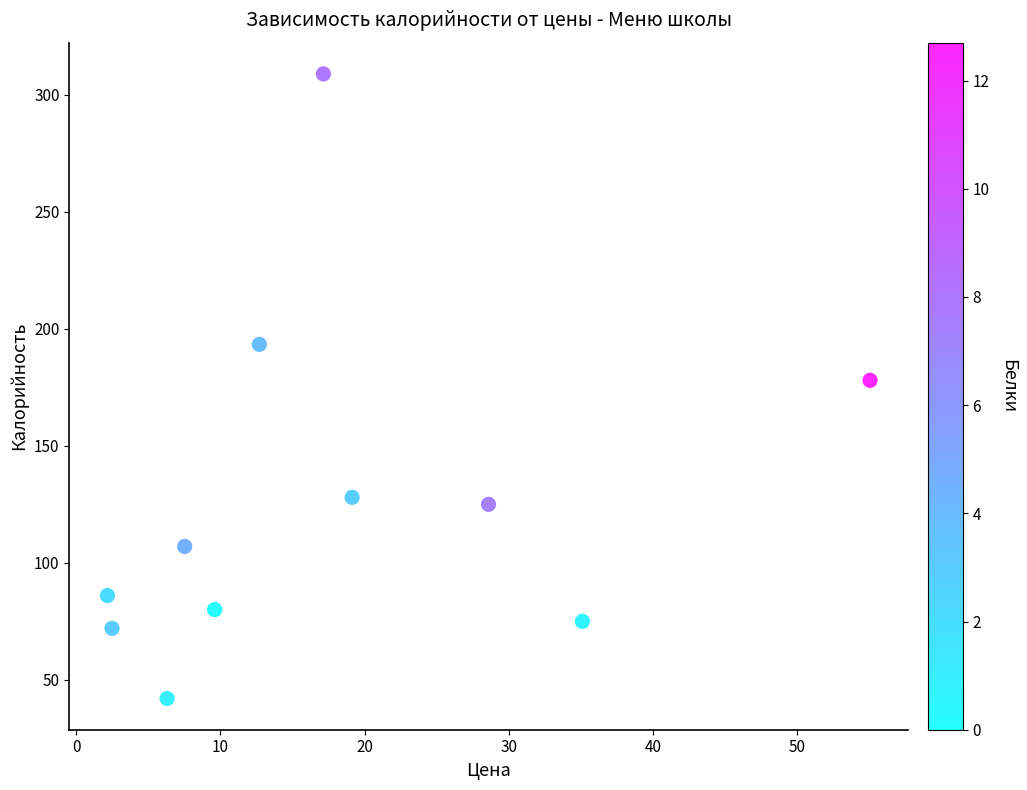

What Y value in the scatter plot is closest to 175?

178.0